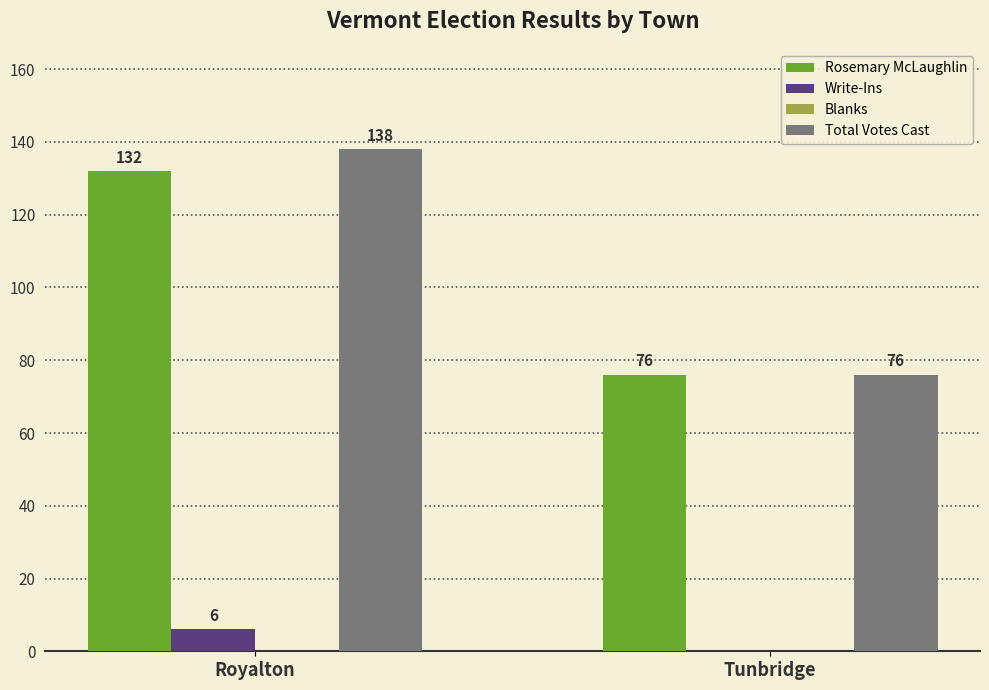

How many groups of bars are there?

2